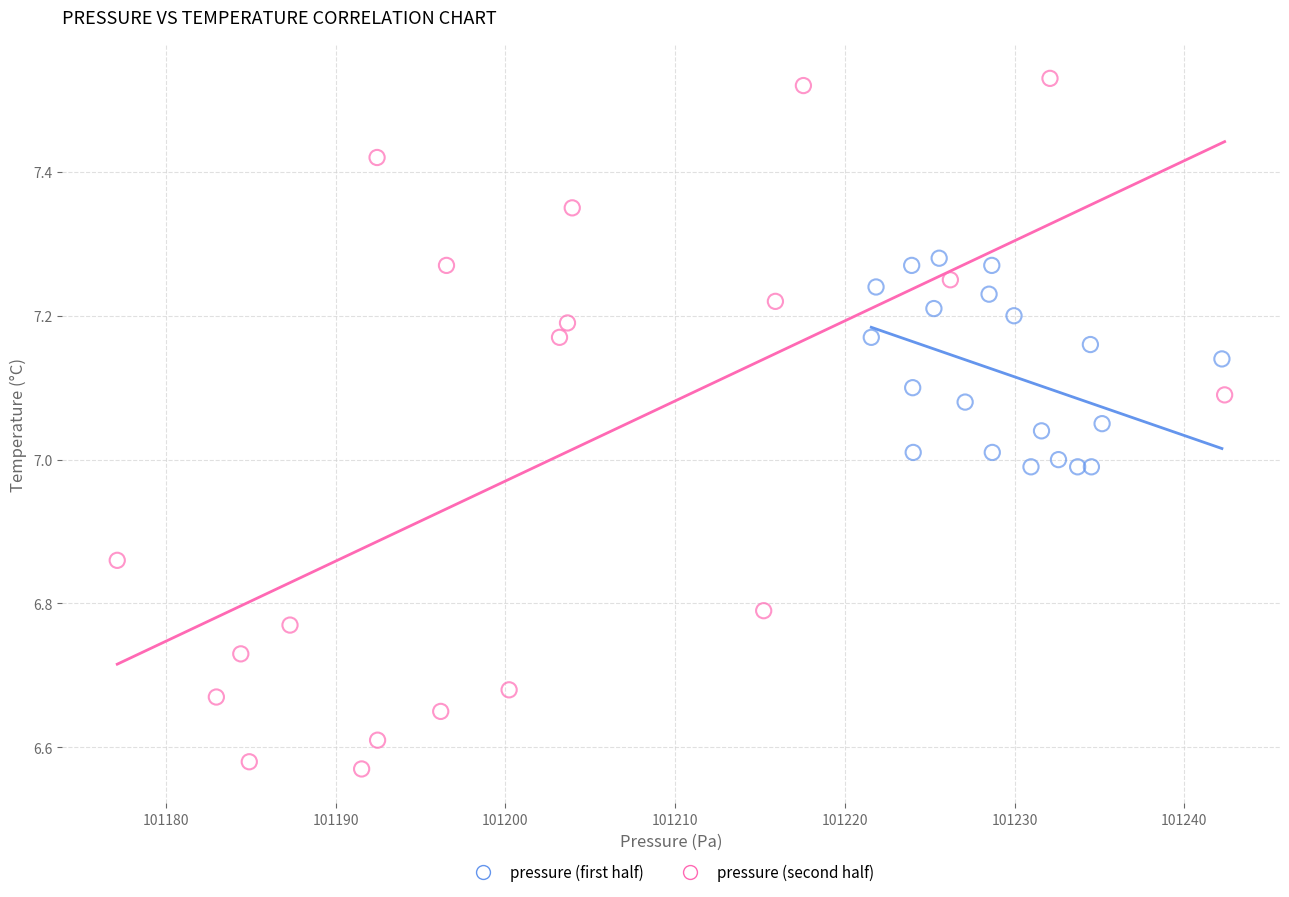

What are all the series names shown in the legend?

pressure (first half), pressure (second half)